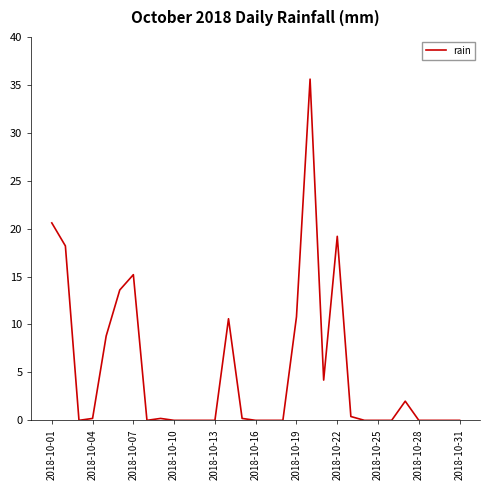

How many categories are shown in the chart?

31